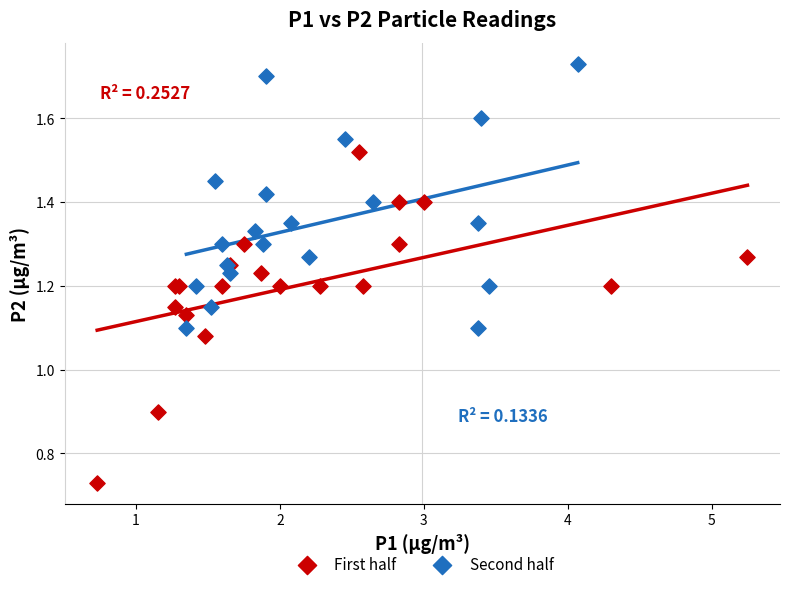

Which series has the widest spread of Y values?

First half